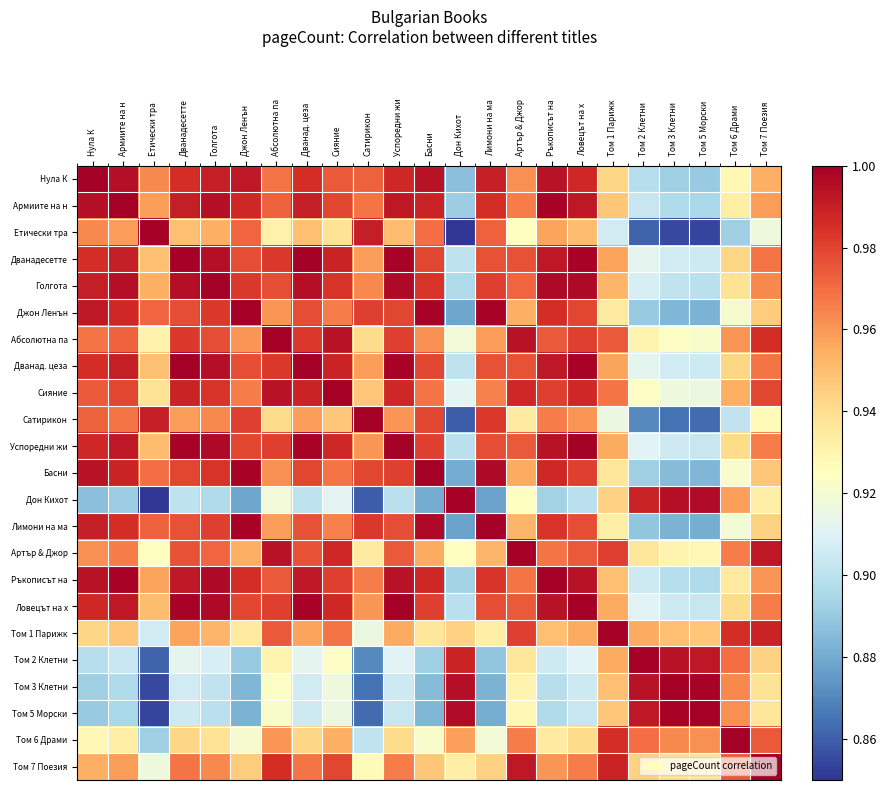

Reading left to right, list all the values displayed in this chart.

Нула К: Нула К=1.0	Армиите на н=1.0	Етически тра=1.0	Дванадесетте=1.0	Голгота=1.0	Джон Ленън=1.0	Абсолютна па=1.0	Дванад. цеза=1.0	Сияние=1.0	Сатирикон=1.0	Успоредни жи=1.0	Басни=1.0	Дон Кихот=0.9	Лимони на ма=1.0	Артър & Джор=1.0	Ръкописът на=1.0	Ловецът на х=1.0	Том 1 Парижк=0.9	Том 2 Клетни=0.9	Том 3 Клетни=0.9	Том 5 Морски=0.9	Том 6 Драми=0.9	Том 7 Поезия=1.0
Армиите на н: Нула К=1.0	Армиите на н=1.0	Етически тра=1.0	Дванадесетте=1.0	Голгота=1.0	Джон Ленън=1.0	Абсолютна па=1.0	Дванад. цеза=1.0	Сияние=1.0	Сатирикон=1.0	Успоредни жи=1.0	Басни=1.0	Дон Кихот=0.9	Лимони на ма=1.0	Артър & Джор=1.0	Ръкописът на=1.0	Ловецът на х=1.0	Том 1 Парижк=0.9	Том 2 Клетни=0.9	Том 3 Клетни=0.9	Том 5 Морски=0.9	Том 6 Драми=0.9	Том 7 Поезия=1.0
Етически тра: Нула К=1.0	Армиите на н=1.0	Етически тра=1.0	Дванадесетте=0.9	Голгота=1.0	Джон Ленън=1.0	Абсолютна па=0.9	Дванад. цеза=0.9	Сияние=0.9	Сатирикон=1.0	Успоредни жи=1.0	Басни=1.0	Дон Кихот=0.8	Лимони на ма=1.0	Артър & Джор=0.9	Ръкописът на=1.0	Ловецът на х=1.0	Том 1 Парижк=0.9	Том 2 Клетни=0.9	Том 3 Клетни=0.9	Том 5 Морски=0.9	Том 6 Драми=0.9	Том 7 Поезия=0.9
Дванадесетте: Нула К=1.0	Армиите на н=1.0	Етически тра=0.9	Дванадесетте=1.0	Голгота=1.0	Джон Ленън=1.0	Абсолютна па=1.0	Дванад. цеза=1.0	Сияние=1.0	Сатирикон=1.0	Успоредни жи=1.0	Басни=1.0	Дон Кихот=0.9	Лимони на ма=1.0	Артър & Джор=1.0	Ръкописът на=1.0	Ловецът на х=1.0	Том 1 Парижк=1.0	Том 2 Клетни=0.9	Том 3 Клетни=0.9	Том 5 Морски=0.9	Том 6 Драми=0.9	Том 7 Поезия=1.0
Голгота: Нула К=1.0	Армиите на н=1.0	Етически тра=1.0	Дванадесетте=1.0	Голгота=1.0	Джон Ленън=1.0	Абсолютна па=1.0	Дванад. цеза=1.0	Сияние=1.0	Сатирикон=1.0	Успоредни жи=1.0	Басни=1.0	Дон Кихот=0.9	Лимони на ма=1.0	Артър & Джор=1.0	Ръкописът на=1.0	Ловецът на х=1.0	Том 1 Парижк=1.0	Том 2 Клетни=0.9	Том 3 Клетни=0.9	Том 5 Морски=0.9	Том 6 Драми=0.9	Том 7 Поезия=1.0
Джон Ленън: Нула К=1.0	Армиите на н=1.0	Етически тра=1.0	Дванадесетте=1.0	Голгота=1.0	Джон Ленън=1.0	Абсолютна па=1.0	Дванад. цеза=1.0	Сияние=1.0	Сатирикон=1.0	Успоредни жи=1.0	Басни=1.0	Дон Кихот=0.9	Лимони на ма=1.0	Артър & Джор=1.0	Ръкописът на=1.0	Ловецът на х=1.0	Том 1 Парижк=0.9	Том 2 Клетни=0.9	Том 3 Клетни=0.9	Том 5 Морски=0.9	Том 6 Драми=0.9	Том 7 Поезия=0.9
Абсолютна па: Нула К=1.0	Армиите на н=1.0	Етически тра=0.9	Дванадесетте=1.0	Голгота=1.0	Джон Ленън=1.0	Абсолютна па=1.0	Дванад. цеза=1.0	Сияние=1.0	Сатирикон=0.9	Успоредни жи=1.0	Басни=1.0	Дон Кихот=0.9	Лимони на ма=1.0	Артър & Джор=1.0	Ръкописът на=1.0	Ловецът на х=1.0	Том 1 Парижк=1.0	Том 2 Клетни=0.9	Том 3 Клетни=0.9	Том 5 Морски=0.9	Том 6 Драми=1.0	Том 7 Поезия=1.0
Дванад. цеза: Нула К=1.0	Армиите на н=1.0	Етически тра=0.9	Дванадесетте=1.0	Голгота=1.0	Джон Ленън=1.0	Абсолютна па=1.0	Дванад. цеза=1.0	Сияние=1.0	Сатирикон=1.0	Успоредни жи=1.0	Басни=1.0	Дон Кихот=0.9	Лимони на ма=1.0	Артър & Джор=1.0	Ръкописът на=1.0	Ловецът на х=1.0	Том 1 Парижк=1.0	Том 2 Клетни=0.9	Том 3 Клетни=0.9	Том 5 Морски=0.9	Том 6 Драми=0.9	Том 7 Поезия=1.0
Сияние: Нула К=1.0	Армиите на н=1.0	Етически тра=0.9	Дванадесетте=1.0	Голгота=1.0	Джон Ленън=1.0	Абсолютна па=1.0	Дванад. цеза=1.0	Сияние=1.0	Сатирикон=0.9	Успоредни жи=1.0	Басни=1.0	Дон Кихот=0.9	Лимони на ма=1.0	Артър & Джор=1.0	Ръкописът на=1.0	Ловецът на х=1.0	Том 1 Парижк=1.0	Том 2 Клетни=0.9	Том 3 Клетни=0.9	Том 5 Морски=0.9	Том 6 Драми=1.0	Том 7 Поезия=1.0
Сатирикон: Нула К=1.0	Армиите на н=1.0	Етически тра=1.0	Дванадесетте=1.0	Голгота=1.0	Джон Ленън=1.0	Абсолютна па=0.9	Дванад. цеза=1.0	Сияние=0.9	Сатирикон=1.0	Успоредни жи=1.0	Басни=1.0	Дон Кихот=0.9	Лимони на ма=1.0	Артър & Джор=0.9	Ръкописът на=1.0	Ловецът на х=1.0	Том 1 Парижк=0.9	Том 2 Клетни=0.9	Том 3 Клетни=0.9	Том 5 Морски=0.9	Том 6 Драми=0.9	Том 7 Поезия=0.9
Успоредни жи: Нула К=1.0	Армиите на н=1.0	Етически тра=1.0	Дванадесетте=1.0	Голгота=1.0	Джон Ленън=1.0	Абсолютна па=1.0	Дванад. цеза=1.0	Сияние=1.0	Сатирикон=1.0	Успоредни жи=1.0	Басни=1.0	Дон Кихот=0.9	Лимони на ма=1.0	Артър & Джор=1.0	Ръкописът на=1.0	Ловецът на х=1.0	Том 1 Парижк=1.0	Том 2 Клетни=0.9	Том 3 Клетни=0.9	Том 5 Морски=0.9	Том 6 Драми=0.9	Том 7 Поезия=1.0
Басни: Нула К=1.0	Армиите на н=1.0	Етически тра=1.0	Дванадесетте=1.0	Голгота=1.0	Джон Ленън=1.0	Абсолютна па=1.0	Дванад. цеза=1.0	Сияние=1.0	Сатирикон=1.0	Успоредни жи=1.0	Басни=1.0	Дон Кихот=0.9	Лимони на ма=1.0	Артър & Джор=1.0	Ръкописът на=1.0	Ловецът на х=1.0	Том 1 Парижк=0.9	Том 2 Клетни=0.9	Том 3 Клетни=0.9	Том 5 Морски=0.9	Том 6 Драми=0.9	Том 7 Поезия=0.9
Дон Кихот: Нула К=0.9	Армиите на н=0.9	Етически тра=0.8	Дванадесетте=0.9	Голгота=0.9	Джон Ленън=0.9	Абсолютна па=0.9	Дванад. цеза=0.9	Сияние=0.9	Сатирикон=0.9	Успоредни жи=0.9	Басни=0.9	Дон Кихот=1.0	Лимони на ма=0.9	Артър & Джор=0.9	Ръкописът на=0.9	Ловецът на х=0.9	Том 1 Парижк=0.9	Том 2 Клетни=1.0	Том 3 Клетни=1.0	Том 5 Морски=1.0	Том 6 Драми=1.0	Том 7 Поезия=0.9
Лимони на ма: Нула К=1.0	Армиите на н=1.0	Етически тра=1.0	Дванадесетте=1.0	Голгота=1.0	Джон Ленън=1.0	Абсолютна па=1.0	Дванад. цеза=1.0	Сияние=1.0	Сатирикон=1.0	Успоредни жи=1.0	Басни=1.0	Дон Кихот=0.9	Лимони на ма=1.0	Артър & Джор=1.0	Ръкописът на=1.0	Ловецът на х=1.0	Том 1 Парижк=0.9	Том 2 Клетни=0.9	Том 3 Клетни=0.9	Том 5 Морски=0.9	Том 6 Драми=0.9	Том 7 Поезия=0.9
Артър & Джор: Нула К=1.0	Армиите на н=1.0	Етически тра=0.9	Дванадесетте=1.0	Голгота=1.0	Джон Ленън=1.0	Абсолютна па=1.0	Дванад. цеза=1.0	Сияние=1.0	Сатирикон=0.9	Успоредни жи=1.0	Басни=1.0	Дон Кихот=0.9	Лимони на ма=1.0	Артър & Джор=1.0	Ръкописът на=1.0	Ловецът на х=1.0	Том 1 Парижк=1.0	Том 2 Клетни=0.9	Том 3 Клетни=0.9	Том 5 Морски=0.9	Том 6 Драми=1.0	Том 7 Поезия=1.0
Ръкописът на: Нула К=1.0	Армиите на н=1.0	Етически тра=1.0	Дванадесетте=1.0	Голгота=1.0	Джон Ленън=1.0	Абсолютна па=1.0	Дванад. цеза=1.0	Сияние=1.0	Сатирикон=1.0	Успоредни жи=1.0	Басни=1.0	Дон Кихот=0.9	Лимони на ма=1.0	Артър & Джор=1.0	Ръкописът на=1.0	Ловецът на х=1.0	Том 1 Парижк=0.9	Том 2 Клетни=0.9	Том 3 Клетни=0.9	Том 5 Морски=0.9	Том 6 Драми=0.9	Том 7 Поезия=1.0
Ловецът на х: Нула К=1.0	Армиите на н=1.0	Етически тра=1.0	Дванадесетте=1.0	Голгота=1.0	Джон Ленън=1.0	Абсолютна па=1.0	Дванад. цеза=1.0	Сияние=1.0	Сатирикон=1.0	Успоредни жи=1.0	Басни=1.0	Дон Кихот=0.9	Лимони на ма=1.0	Артър & Джор=1.0	Ръкописът на=1.0	Ловецът на х=1.0	Том 1 Парижк=1.0	Том 2 Клетни=0.9	Том 3 Клетни=0.9	Том 5 Морски=0.9	Том 6 Драми=0.9	Том 7 Поезия=1.0
Том 1 Парижк: Нула К=0.9	Армиите на н=0.9	Етически тра=0.9	Дванадесетте=1.0	Голгота=1.0	Джон Ленън=0.9	Абсолютна па=1.0	Дванад. цеза=1.0	Сияние=1.0	Сатирикон=0.9	Успоредни жи=1.0	Басни=0.9	Дон Кихот=0.9	Лимони на ма=0.9	Артър & Джор=1.0	Ръкописът на=0.9	Ловецът на х=1.0	Том 1 Парижк=1.0	Том 2 Клетни=1.0	Том 3 Клетни=0.9	Том 5 Морски=0.9	Том 6 Драми=1.0	Том 7 Поезия=1.0
Том 2 Клетни: Нула К=0.9	Армиите на н=0.9	Етически тра=0.9	Дванадесетте=0.9	Голгота=0.9	Джон Ленън=0.9	Абсолютна па=0.9	Дванад. цеза=0.9	Сияние=0.9	Сатирикон=0.9	Успоредни жи=0.9	Басни=0.9	Дон Кихот=1.0	Лимони на ма=0.9	Артър & Джор=0.9	Ръкописът на=0.9	Ловецът на х=0.9	Том 1 Парижк=1.0	Том 2 Клетни=1.0	Том 3 Клетни=1.0	Том 5 Морски=1.0	Том 6 Драми=1.0	Том 7 Поезия=0.9
Том 3 Клетни: Нула К=0.9	Армиите на н=0.9	Етически тра=0.9	Дванадесетте=0.9	Голгота=0.9	Джон Ленън=0.9	Абсолютна па=0.9	Дванад. цеза=0.9	Сияние=0.9	Сатирикон=0.9	Успоредни жи=0.9	Басни=0.9	Дон Кихот=1.0	Лимони на ма=0.9	Артър & Джор=0.9	Ръкописът на=0.9	Ловецът на х=0.9	Том 1 Парижк=0.9	Том 2 Клетни=1.0	Том 3 Клетни=1.0	Том 5 Морски=1.0	Том 6 Драми=1.0	Том 7 Поезия=0.9
Том 5 Морски: Нула К=0.9	Армиите на н=0.9	Етически тра=0.9	Дванадесетте=0.9	Голгота=0.9	Джон Ленън=0.9	Абсолютна па=0.9	Дванад. цеза=0.9	Сияние=0.9	Сатирикон=0.9	Успоредни жи=0.9	Басни=0.9	Дон Кихот=1.0	Лимони на ма=0.9	Артър & Джор=0.9	Ръкописът на=0.9	Ловецът на х=0.9	Том 1 Парижк=0.9	Том 2 Клетни=1.0	Том 3 Клетни=1.0	Том 5 Морски=1.0	Том 6 Драми=1.0	Том 7 Поезия=0.9
Том 6 Драми: Нула К=0.9	Армиите на н=0.9	Етически тра=0.9	Дванадесетте=0.9	Голгота=0.9	Джон Ленън=0.9	Абсолютна па=1.0	Дванад. цеза=0.9	Сияние=1.0	Сатирикон=0.9	Успоредни жи=0.9	Басни=0.9	Дон Кихот=1.0	Лимони на ма=0.9	Артър & Джор=1.0	Ръкописът на=0.9	Ловецът на х=0.9	Том 1 Парижк=1.0	Том 2 Клетни=1.0	Том 3 Клетни=1.0	Том 5 Морски=1.0	Том 6 Драми=1.0	Том 7 Поезия=1.0
Том 7 Поезия: Нула К=1.0	Армиите на н=1.0	Етически тра=0.9	Дванадесетте=1.0	Голгота=1.0	Джон Ленън=0.9	Абсолютна па=1.0	Дванад. цеза=1.0	Сияние=1.0	Сатирикон=0.9	Успоредни жи=1.0	Басни=0.9	Дон Кихот=0.9	Лимони на ма=0.9	Артър & Джор=1.0	Ръкописът на=1.0	Ловецът на х=1.0	Том 1 Парижк=1.0	Том 2 Клетни=0.9	Том 3 Клетни=0.9	Том 5 Морски=0.9	Том 6 Драми=1.0	Том 7 Поезия=1.0